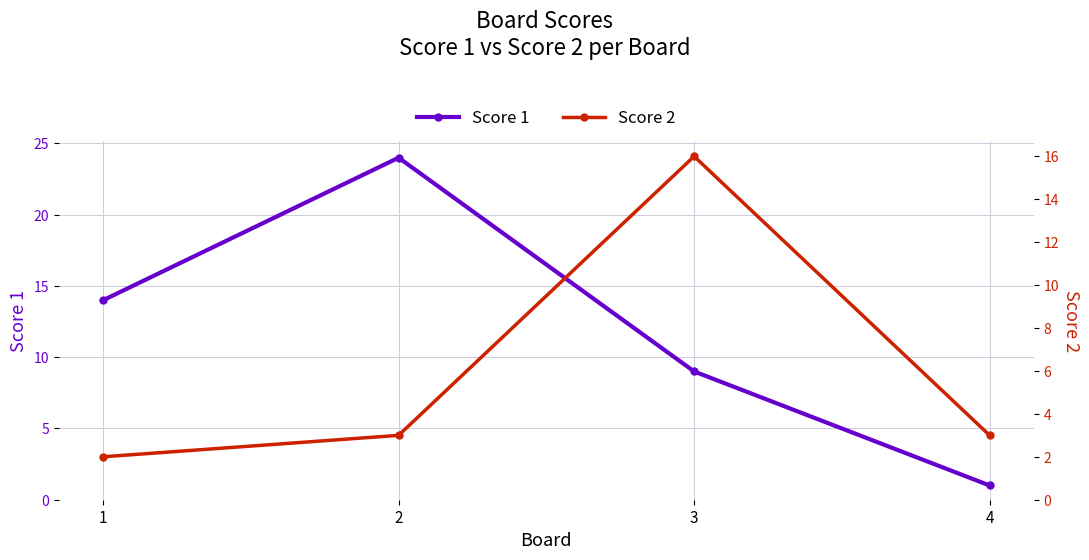

At which label is Score 1 closest to 12?

1